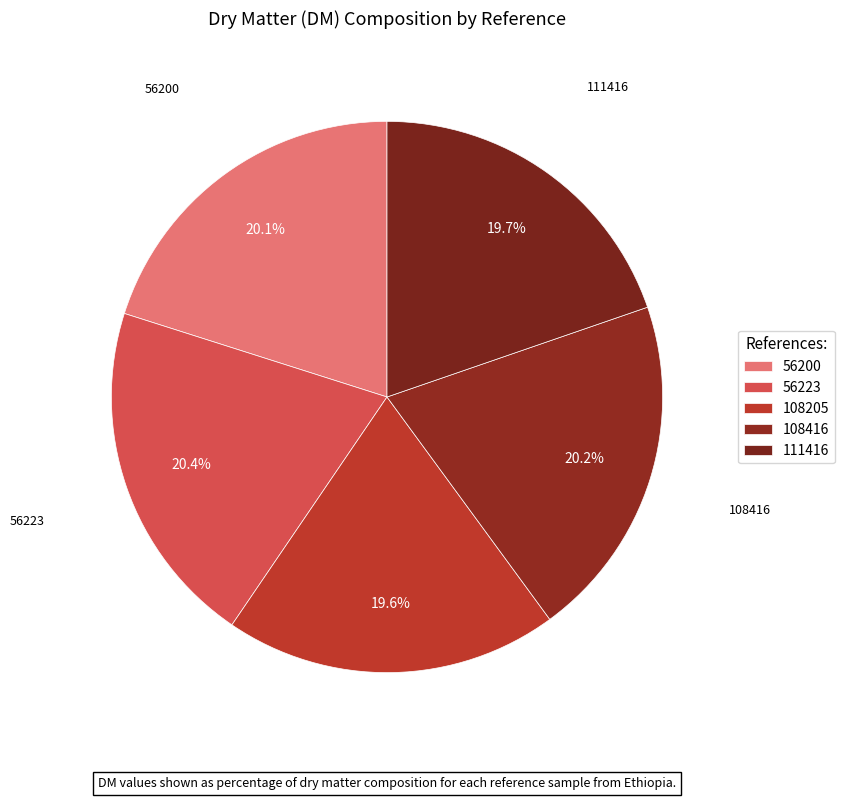

How many segments does this pie chart have?

5